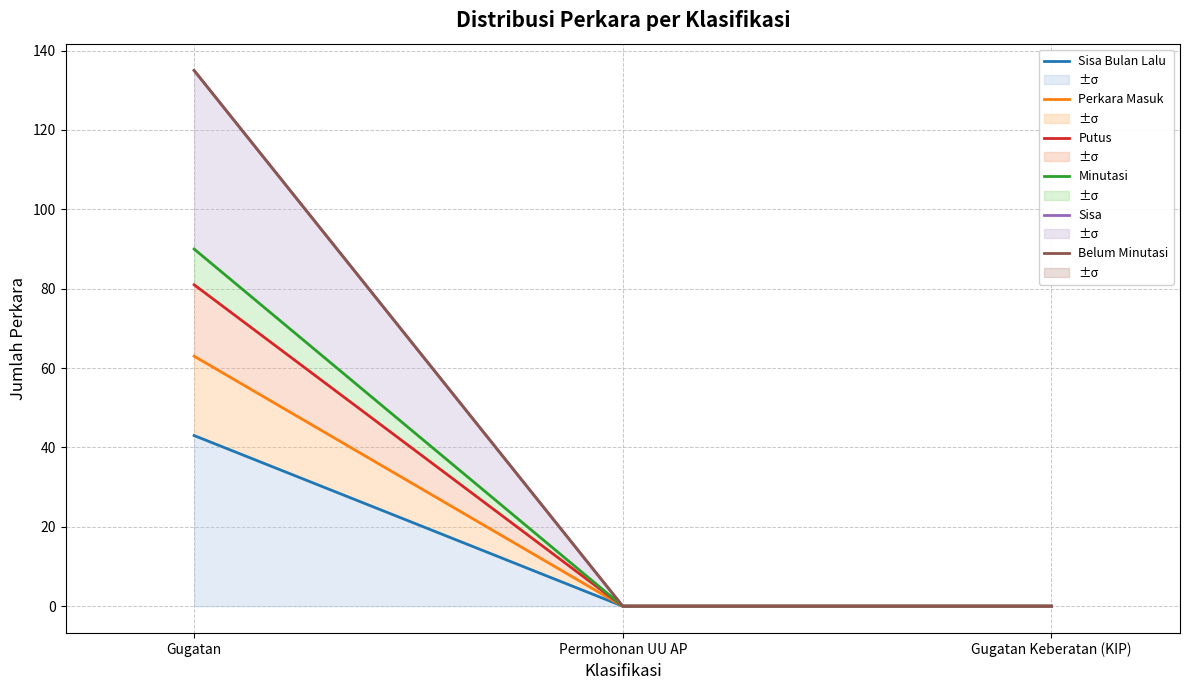

What is the difference between the highest and lowest values at Gugatan?

92